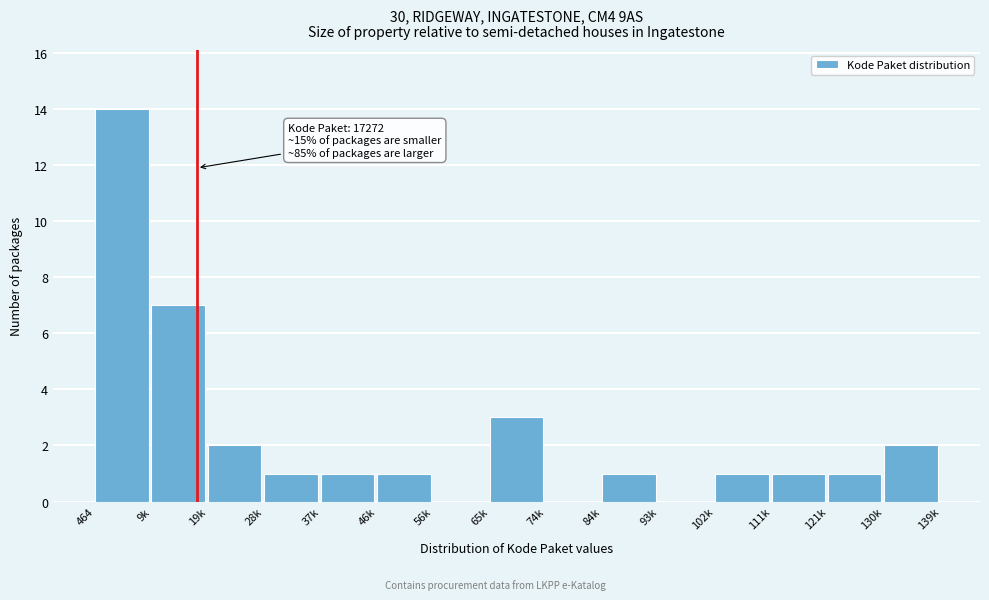

Reading left to right, what are all the values shown in this chart?

464=14	9k=7	19k=2	28k=1	37k=1	46k=1	56k=0	65k=3	74k=0	84k=1	93k=0	102k=1	111k=1	121k=1	130k=2